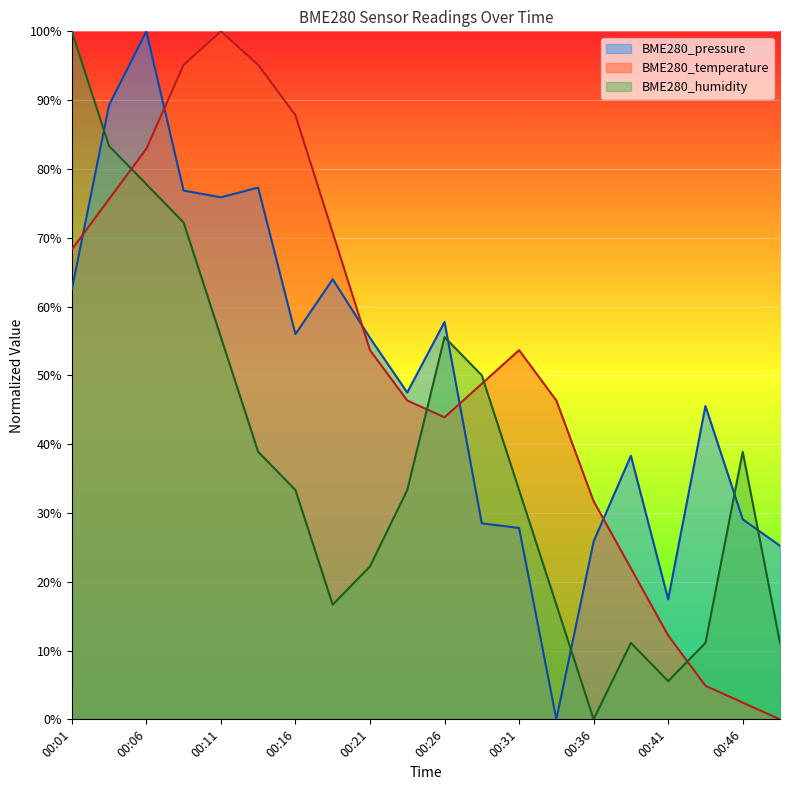

Rank the categories by BME280_temperature value from highest to lowest.

00:11, 00:09, 00:14, 00:16, 00:06, 00:04, 00:19, 00:01, 00:21, 00:31, 00:29, 00:24, 00:34, 00:26, 00:36, 00:39, 00:41, 00:44, 00:46, 00:49